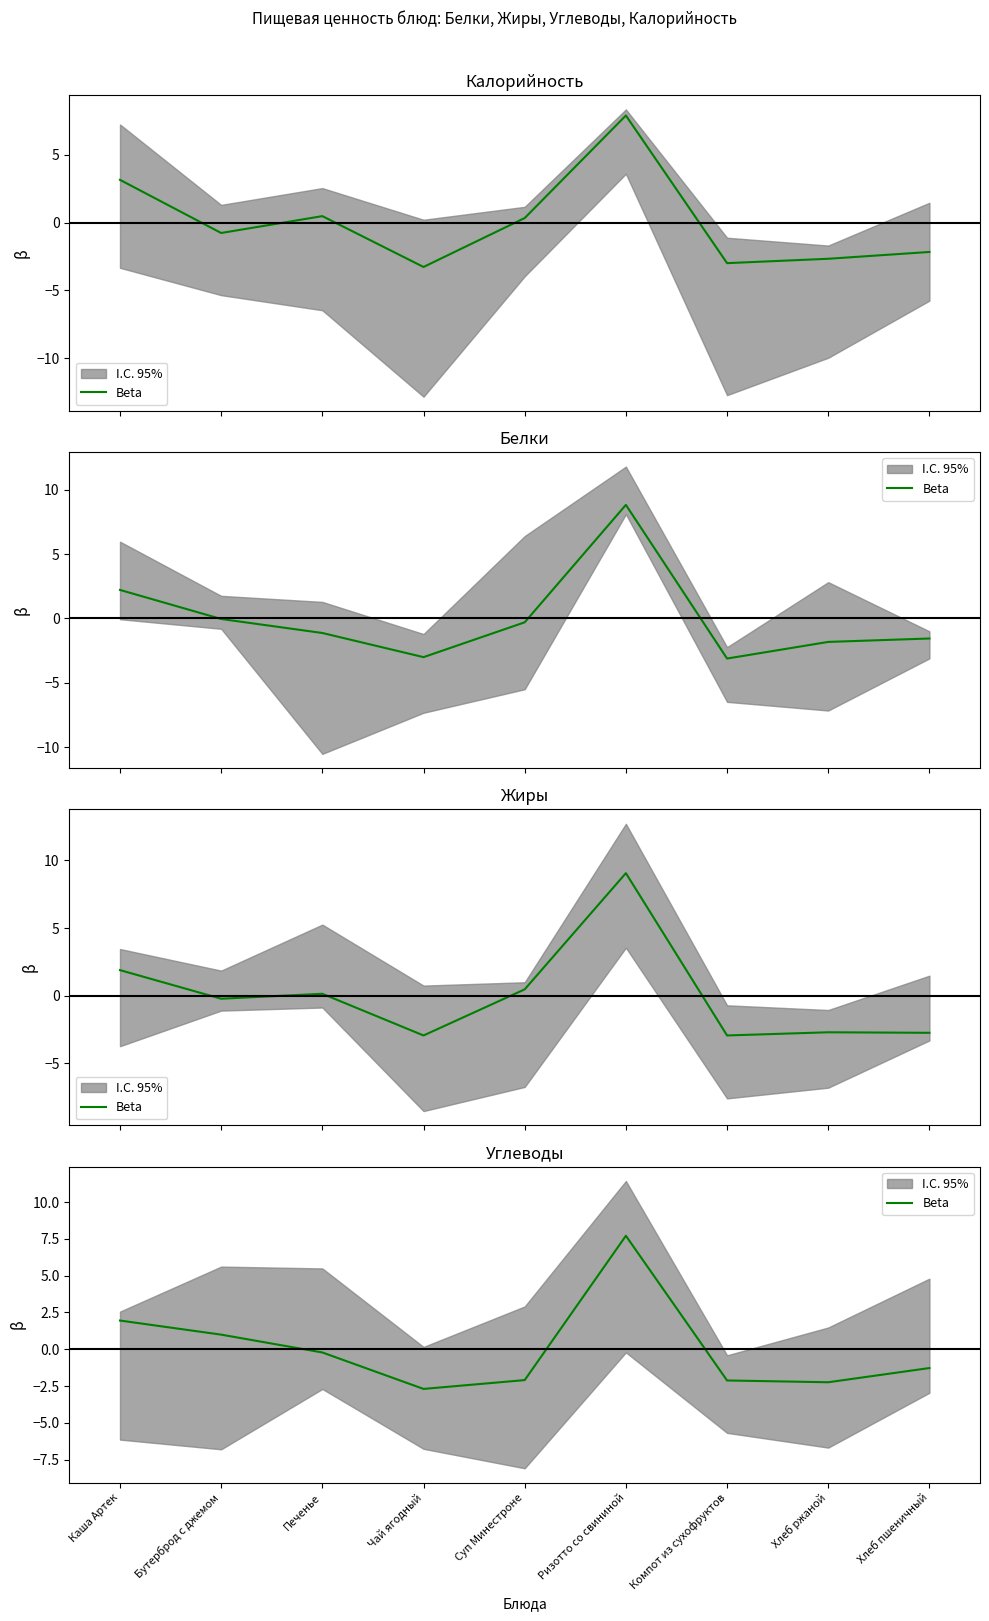

List the labels in order of value, smallest first.

Чай ягодный, Хлеб ржаной, Компот из сухофруктов, Суп Минестроне, Хлеб пшеничный, Печенье, Бутерброд с джемом, Каша Артек, Ризотто со свининой